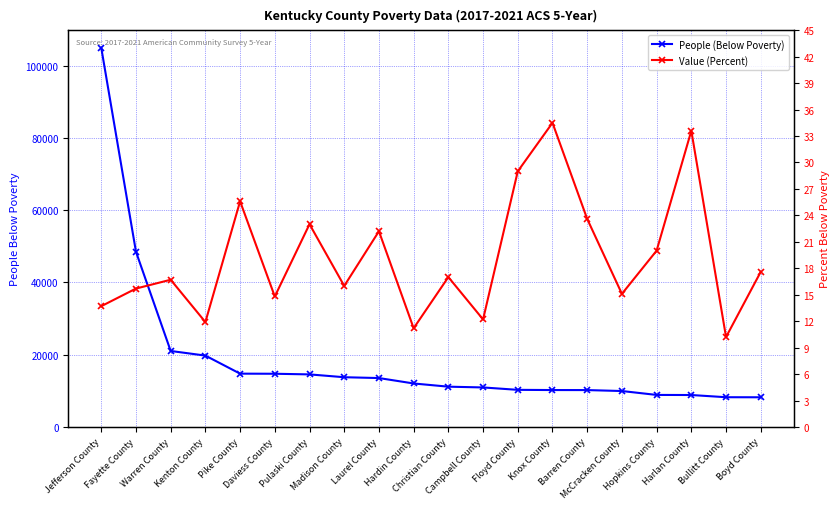

What is the difference between the Value (Percent) values at Kenton County and Hardin County?

0.7